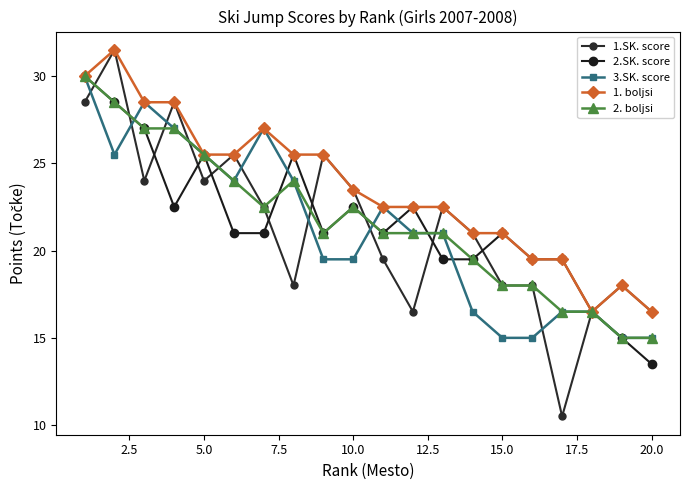

What is the value of the 2.SK. score point at the 14th from the left?

19.5